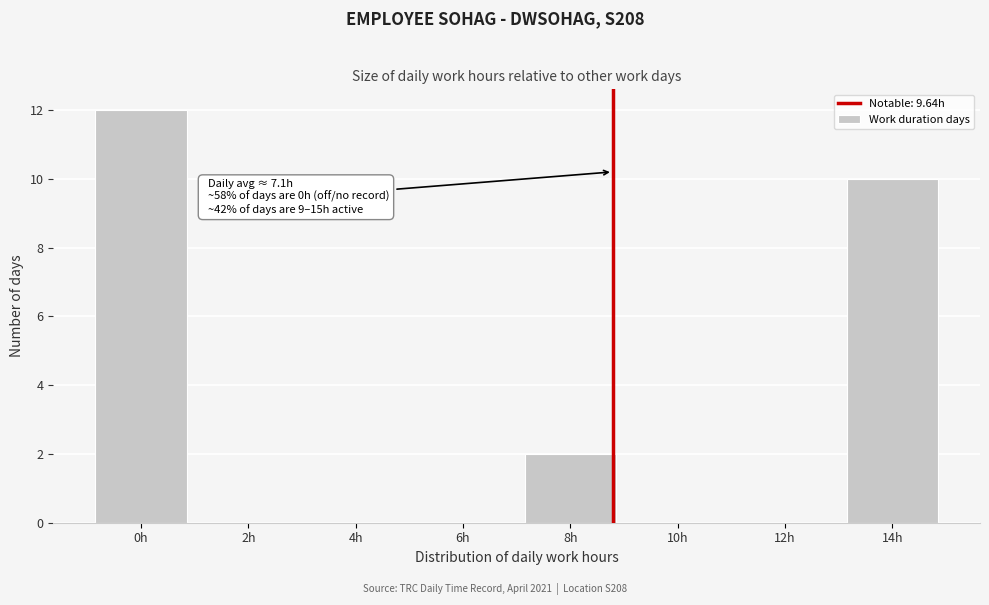

Reading right to left, extract all data points from this chart.

14h=10	12h=0	10h=0	8h=2	6h=0	4h=0	2h=0	0h=12